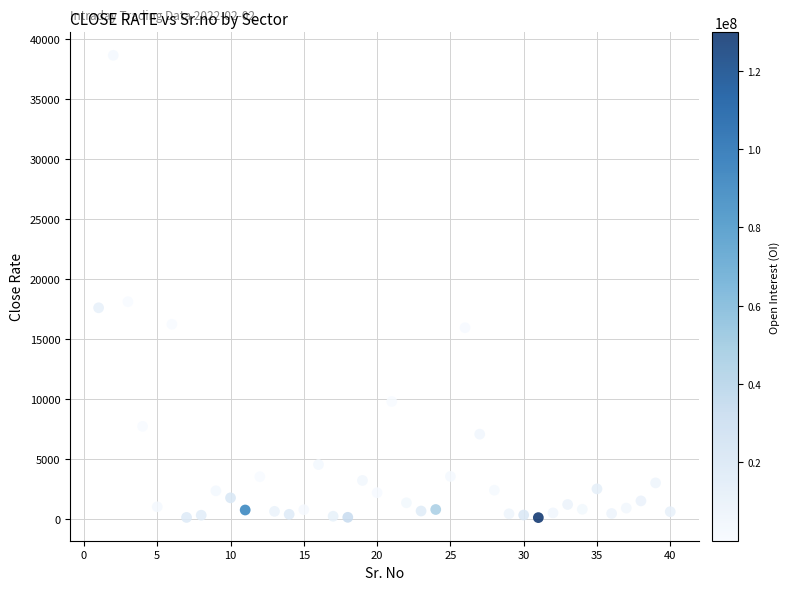

What Y value in the scatter plot is closest to 19364?

18096.8